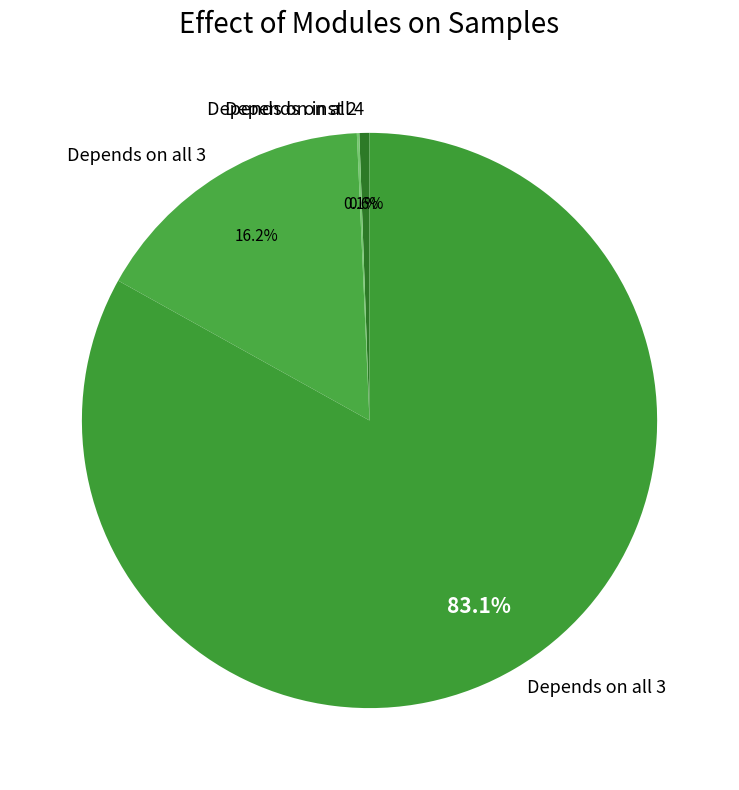

Is there a majority slice in this chart?

Yes